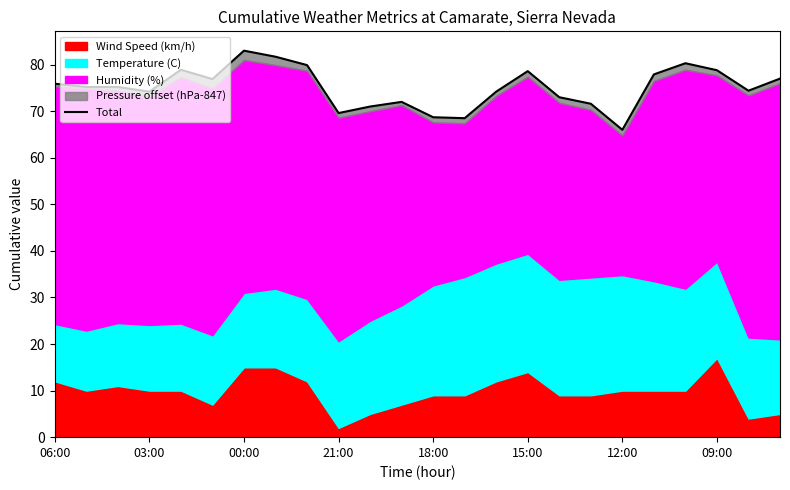

Where is the first local minimum?

03:00